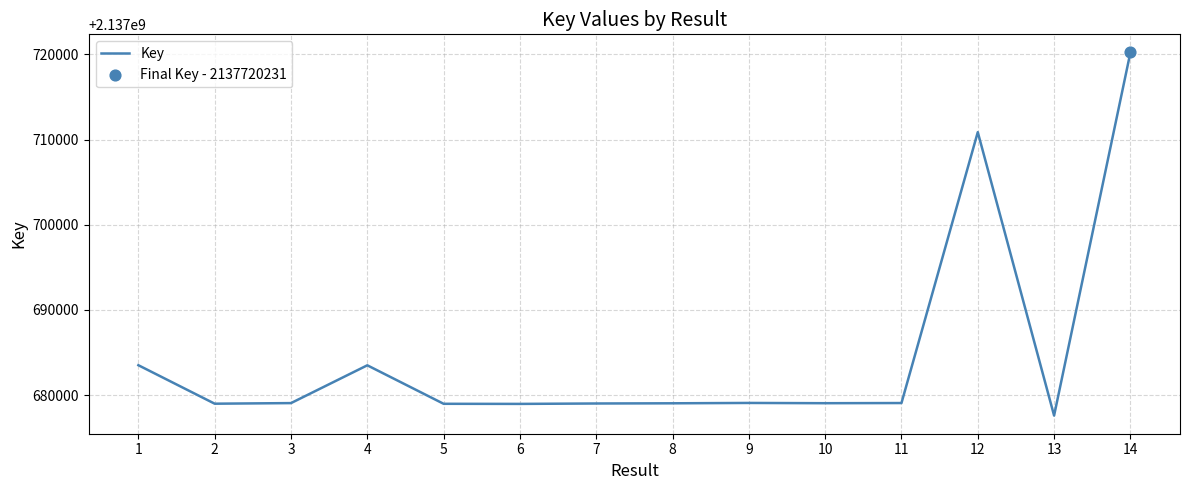

What is the change in value from 1 to 9?

-4430